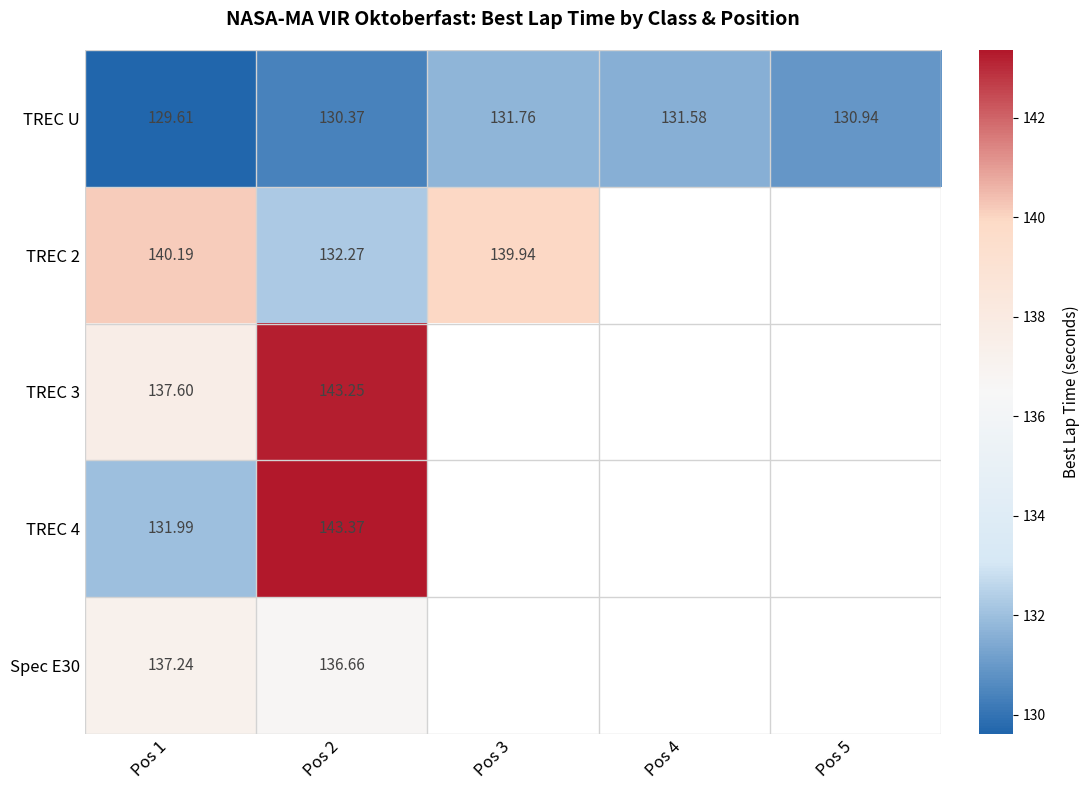

What is the maximum value shown in the chart?

143.4